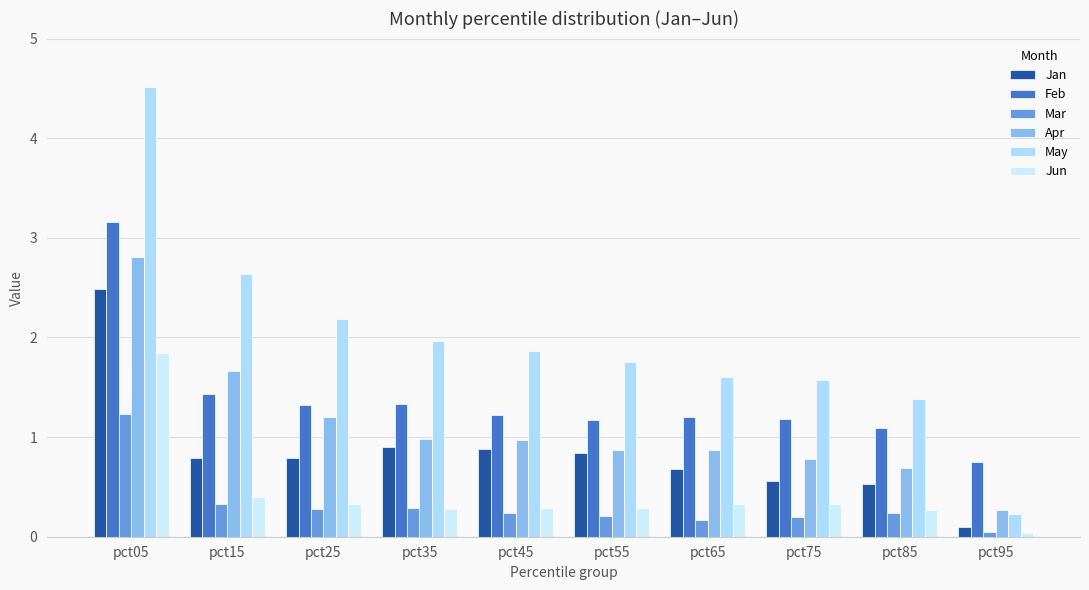

Where is Mar nearest to the value 0?

pct95